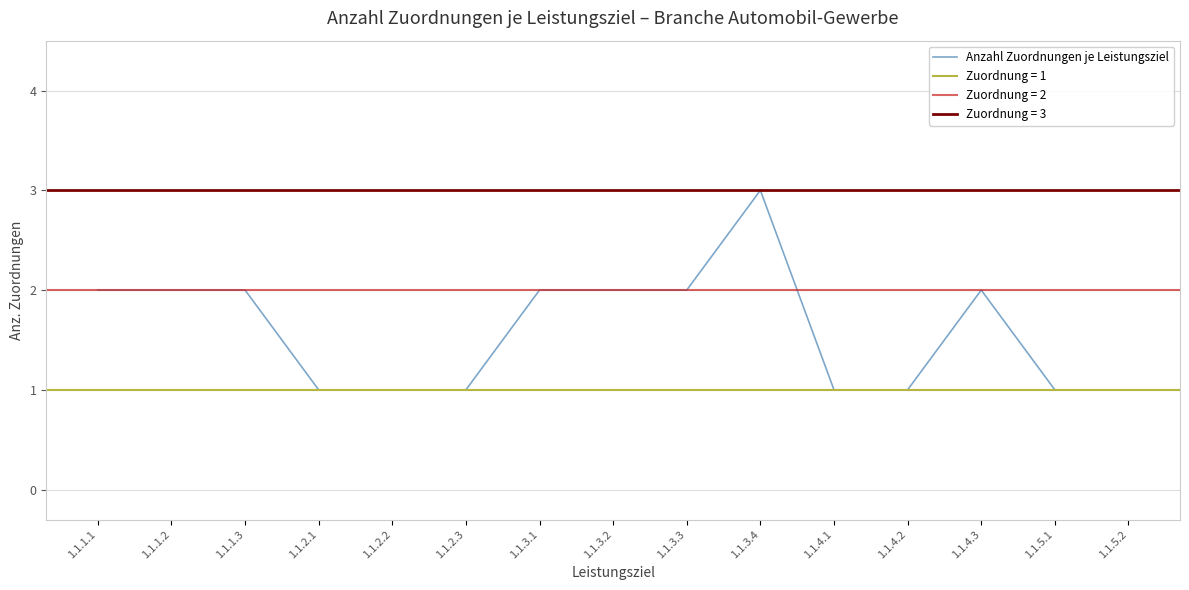

True or false: the data shows 2 at 1.1.1.2.

True